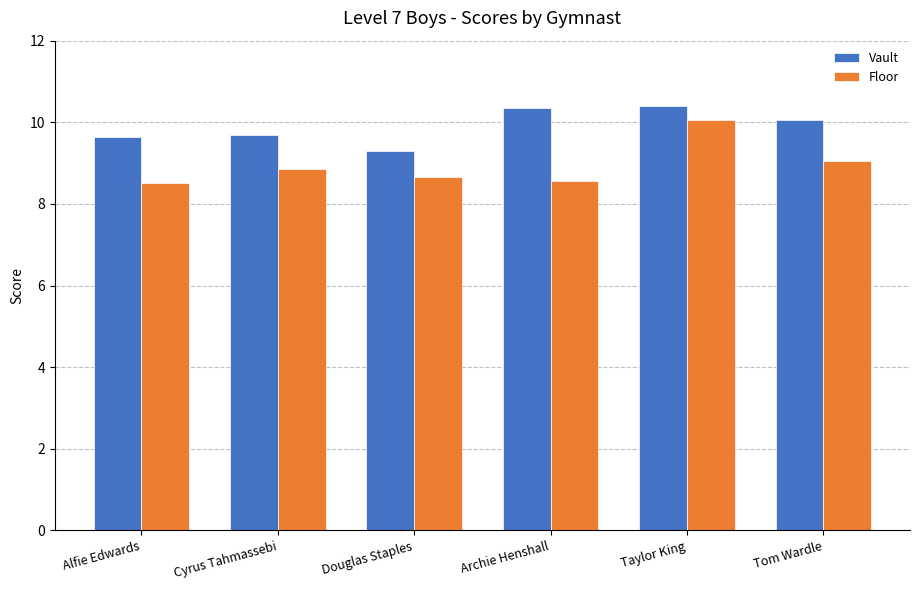

List the series in order of their overall mean, highest first.

Vault, Floor